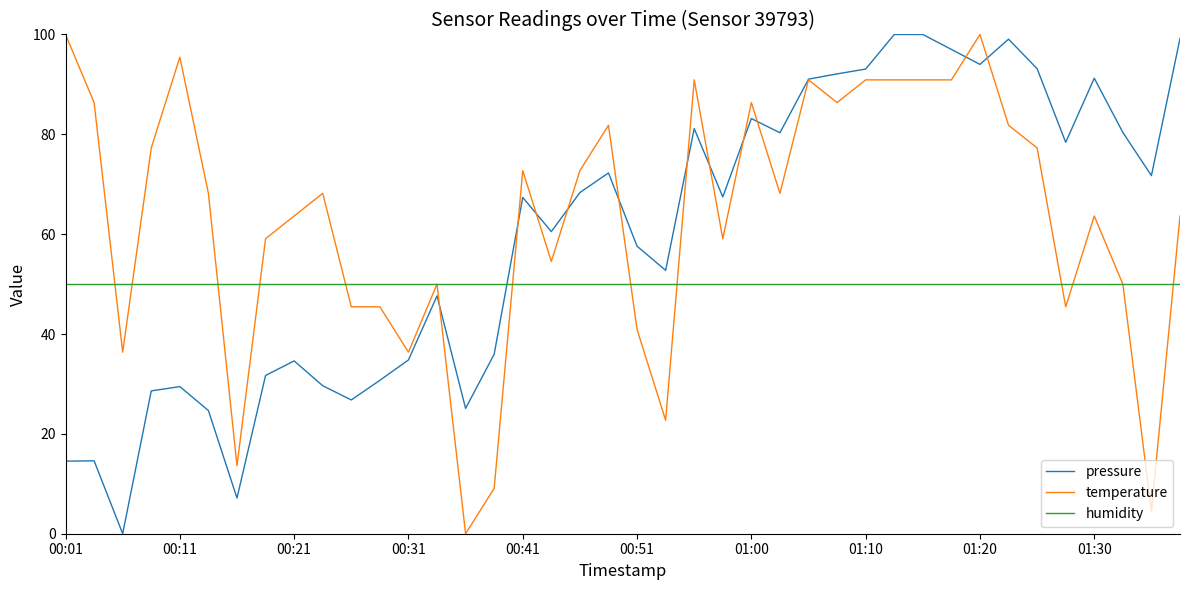

How many interior local valleys does the pressure series have?

11